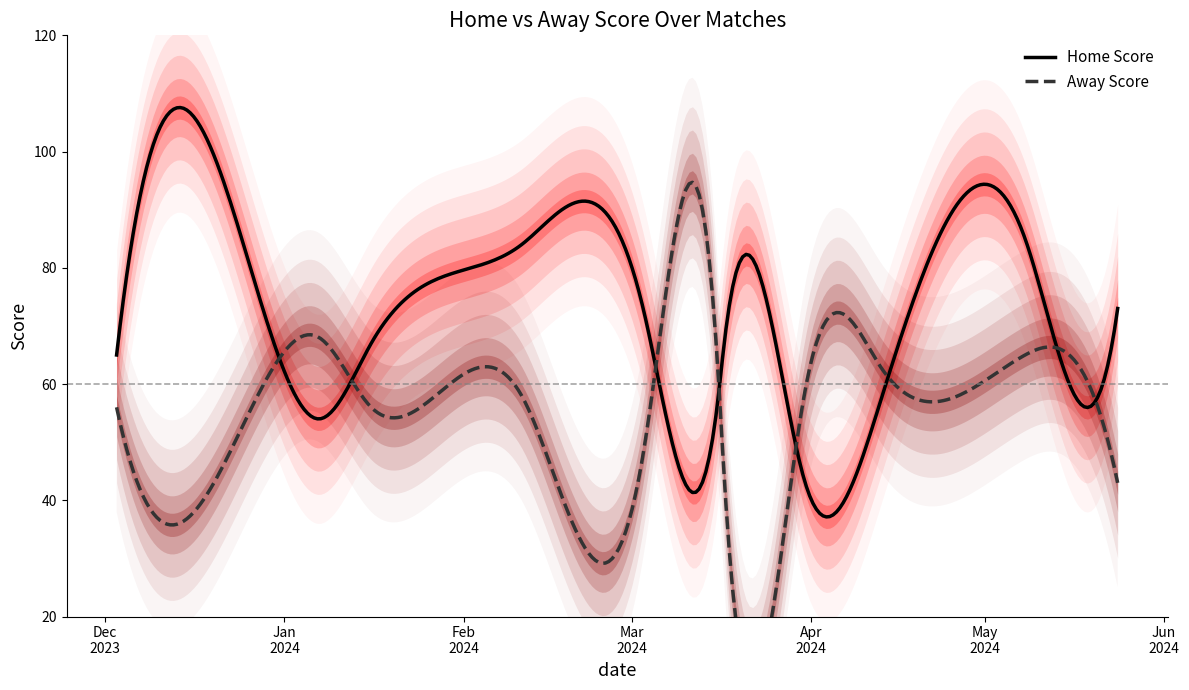

Where do Away Score and Home Score first cross each other?

10-12-2023 and 07-01-2024